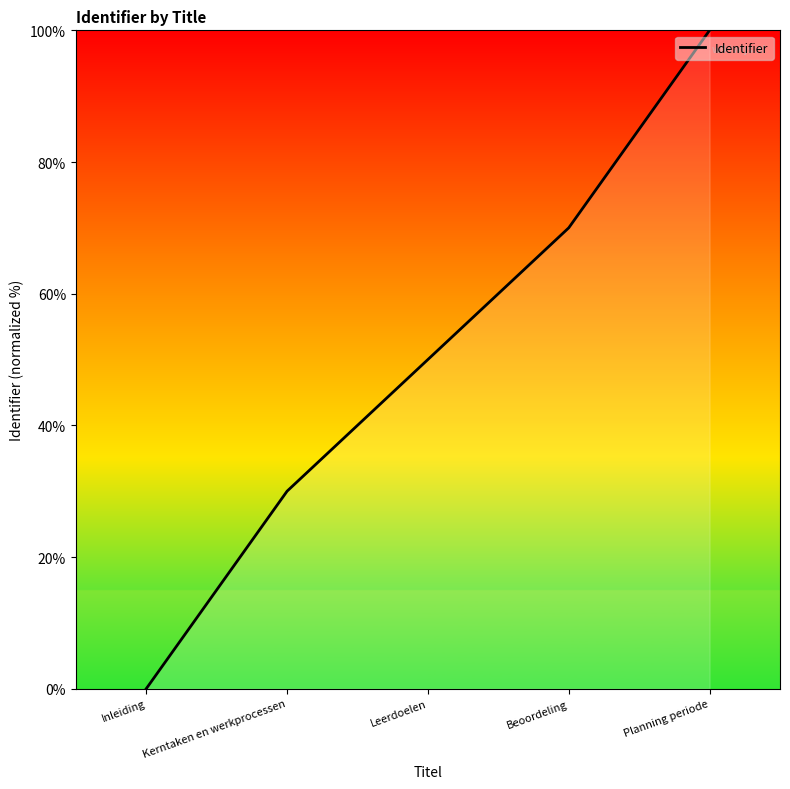

What position from the left is Leerdoelen?

3